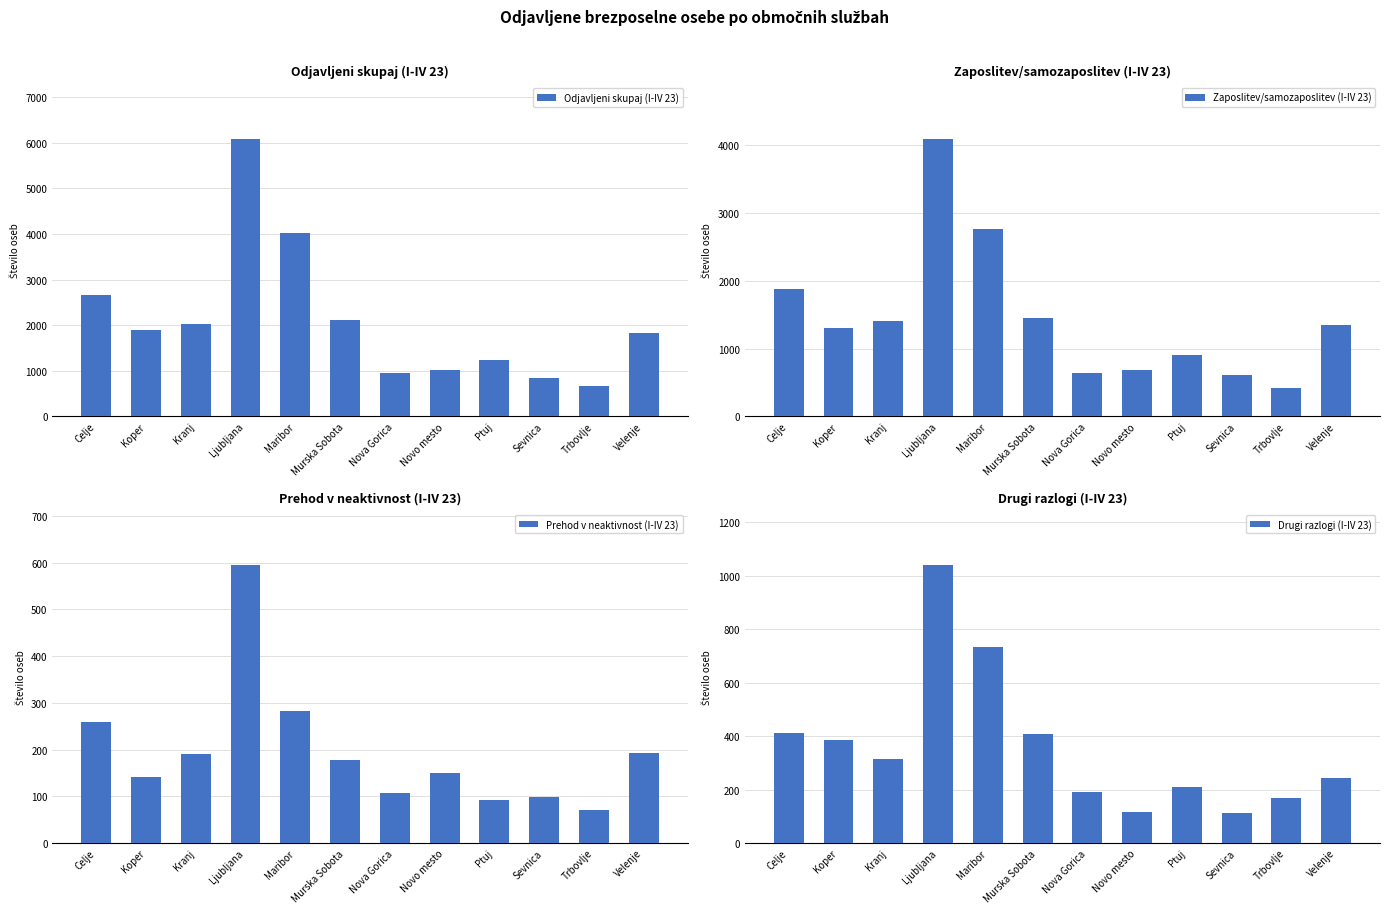

Does the chart contain stacked bars?

No